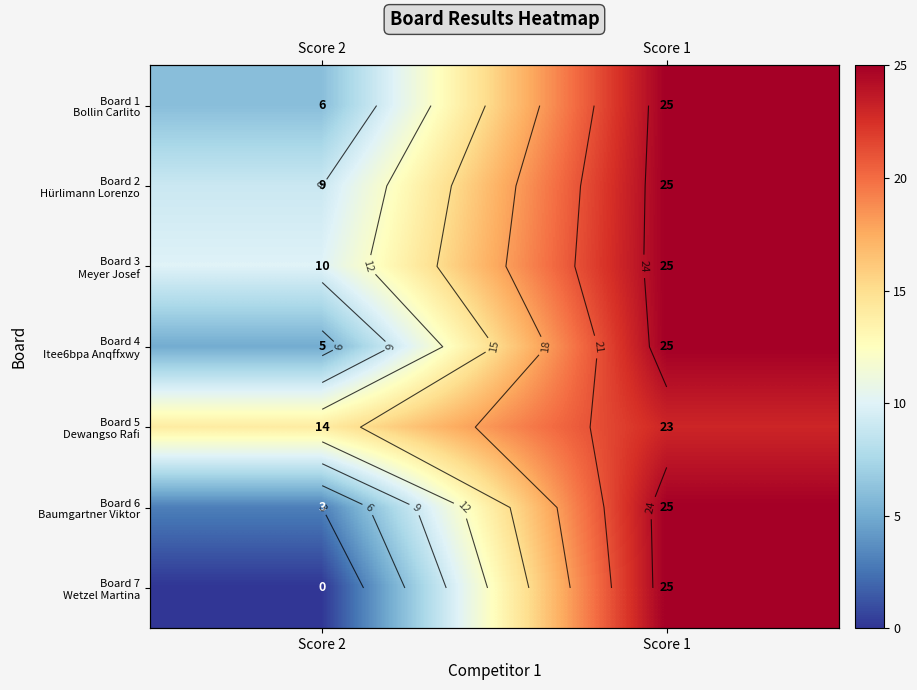

What is the average value of the Board 1 Bollin Carlito series?

16